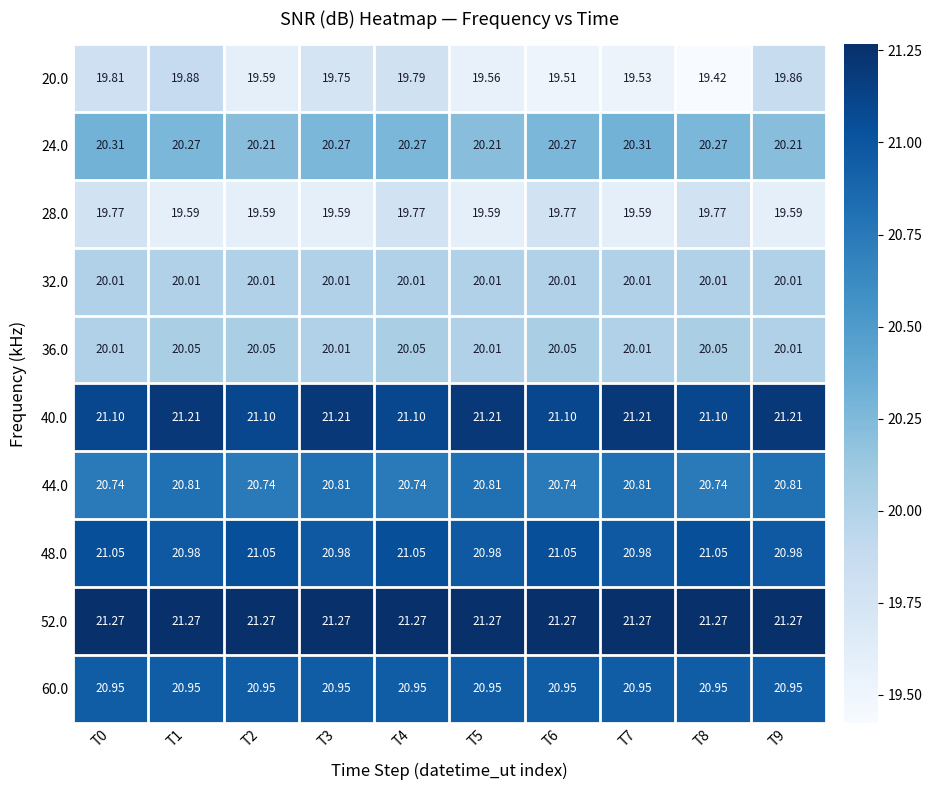

Which category has the lowest value across all series?

T8